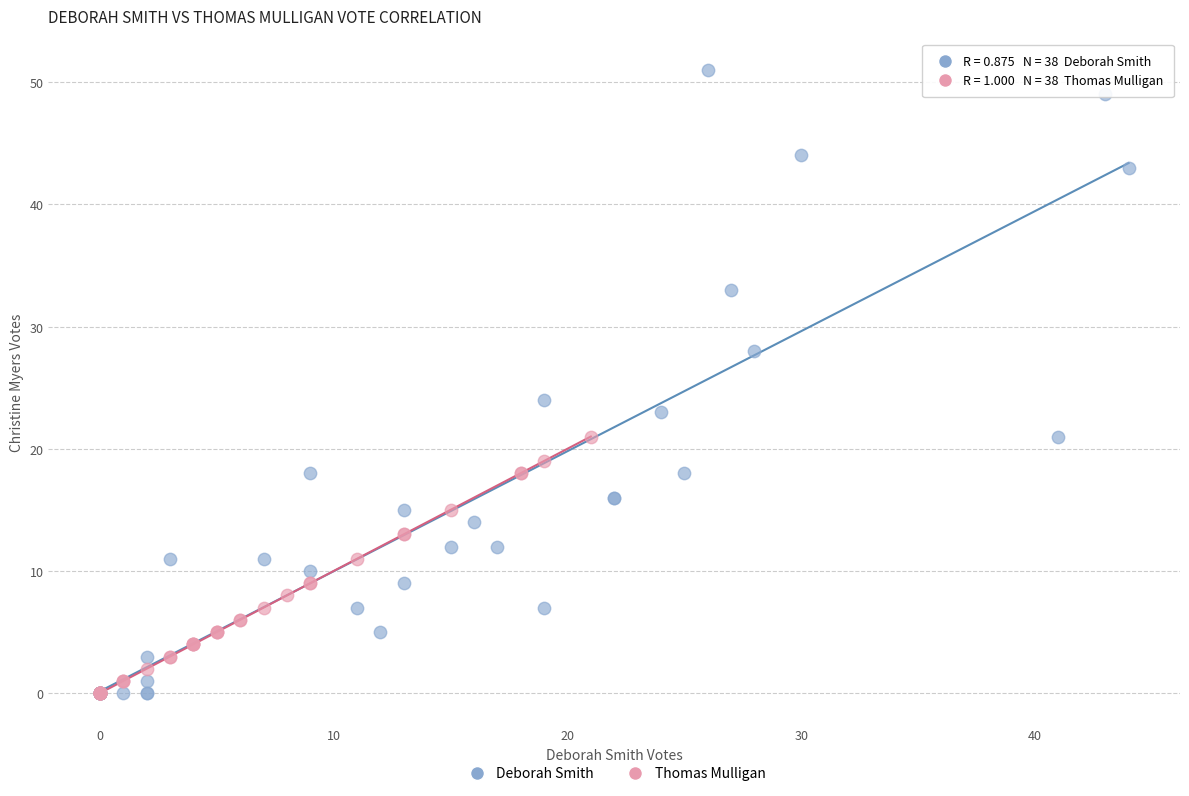

Which series contains the highest Y value?

Deborah Smith